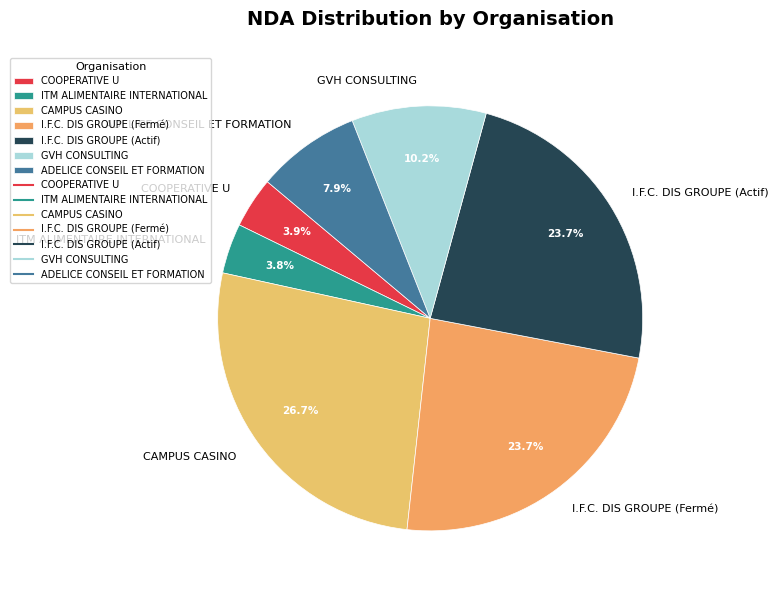

Does ITM ALIMENTAIRE INTERNATIONAL account for over 50% of the chart?

No